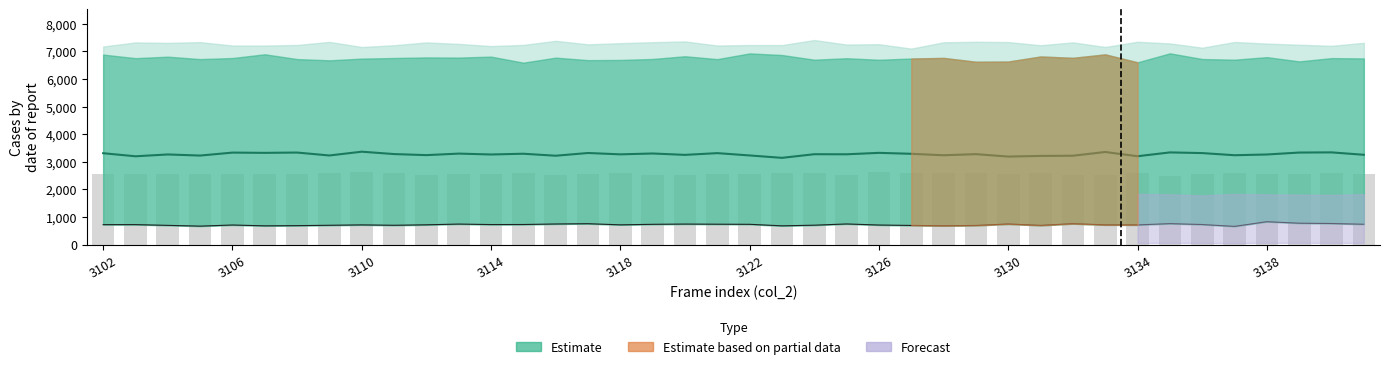

What is the difference between the maximum and second lowest values in the Observed series?

103.5